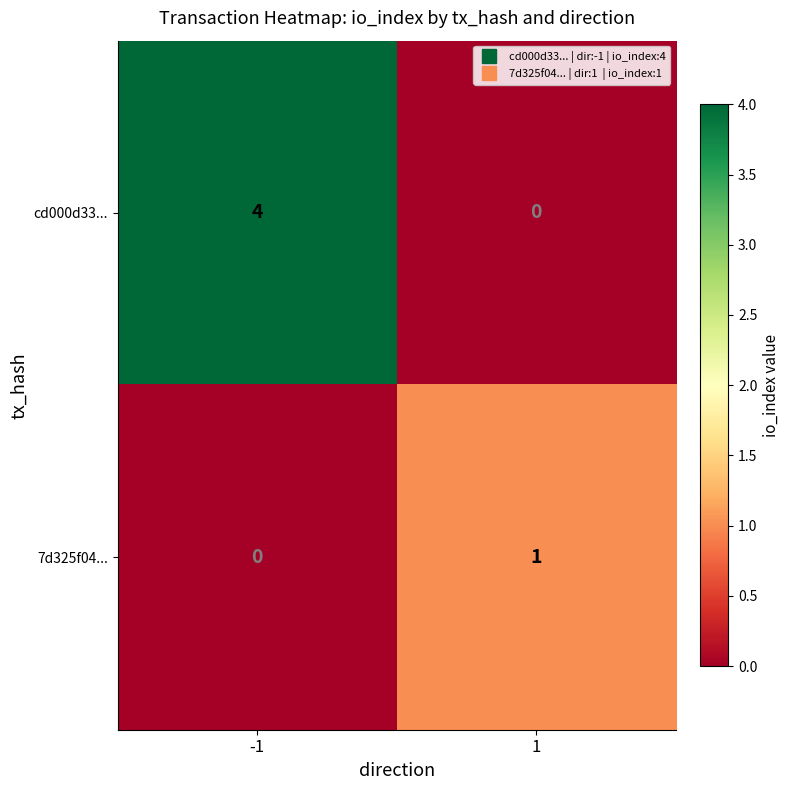

What is the total value across all series at -1?

4